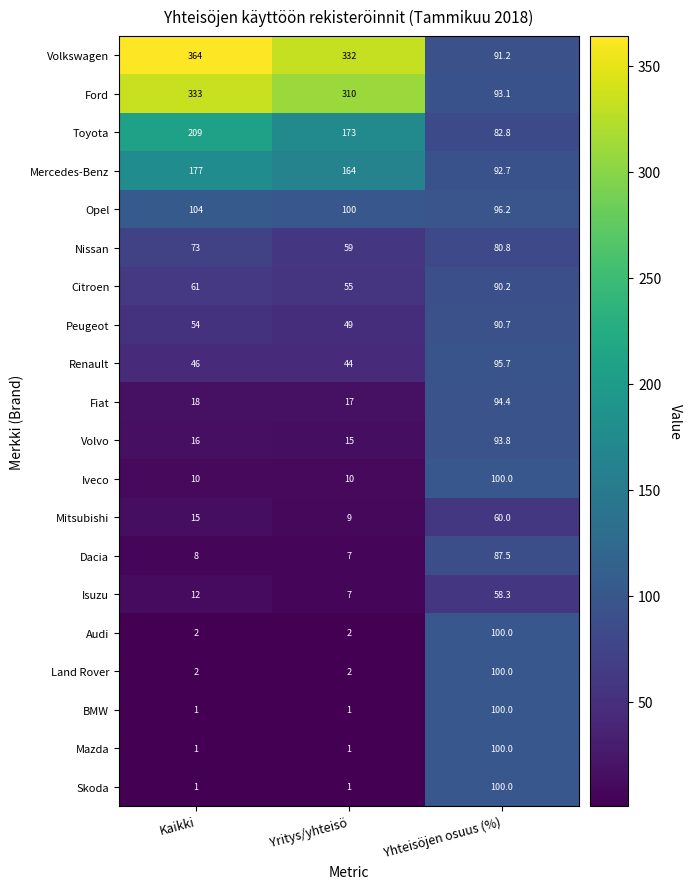

Which category has the highest value in the Iveco series?

Yhteisöjen osuus (%)